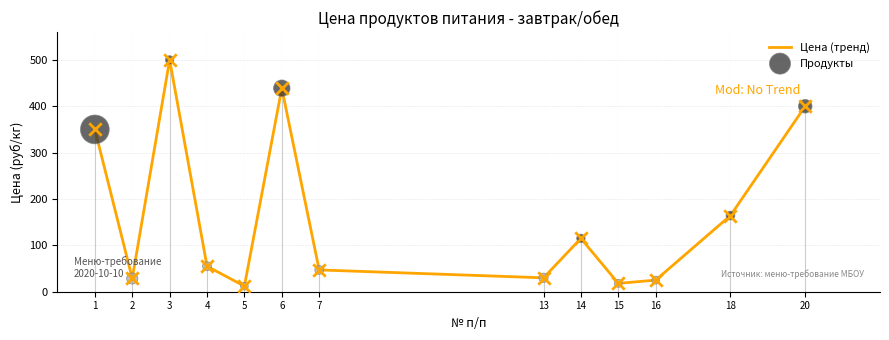

Is it true that the value at 14 is 115.0?

True